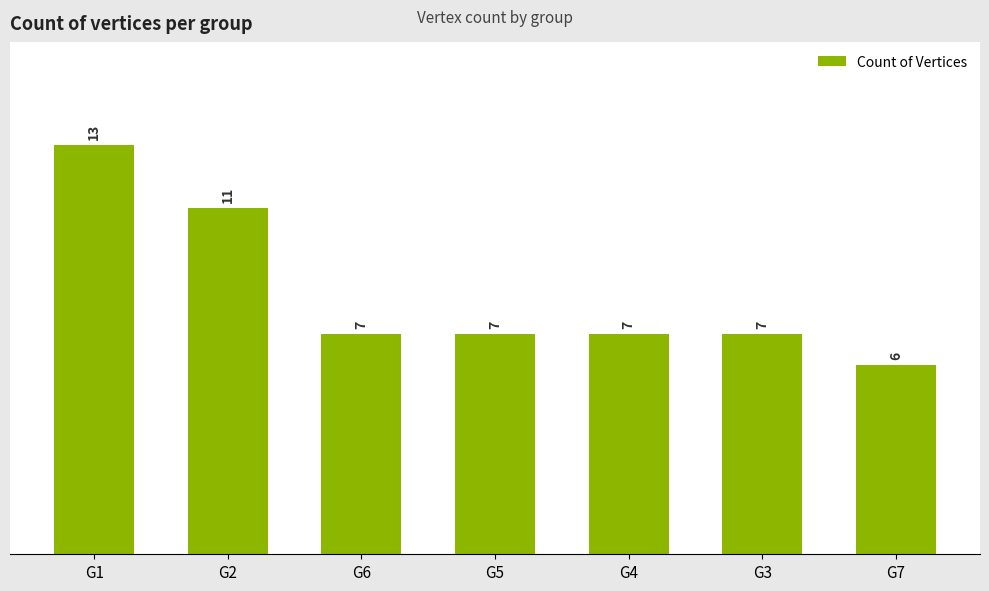

Approximately how many times larger is the value at G5 compared to G2?

0.6